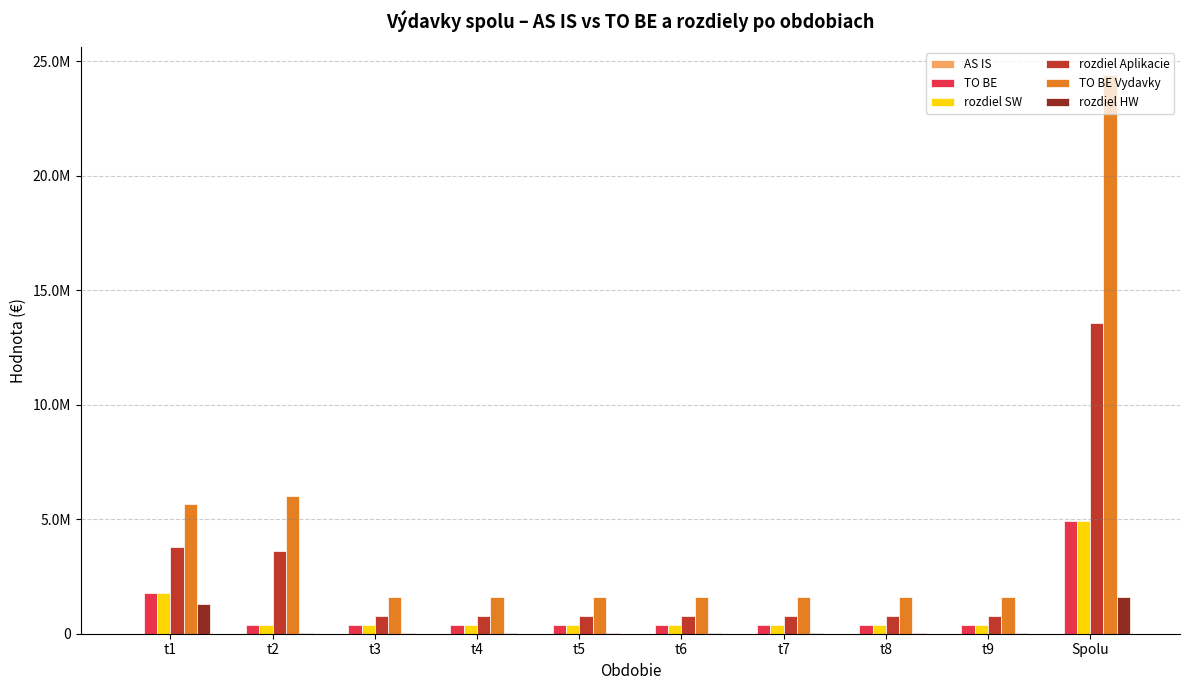

How many data points in TO BE are above 392700?

2